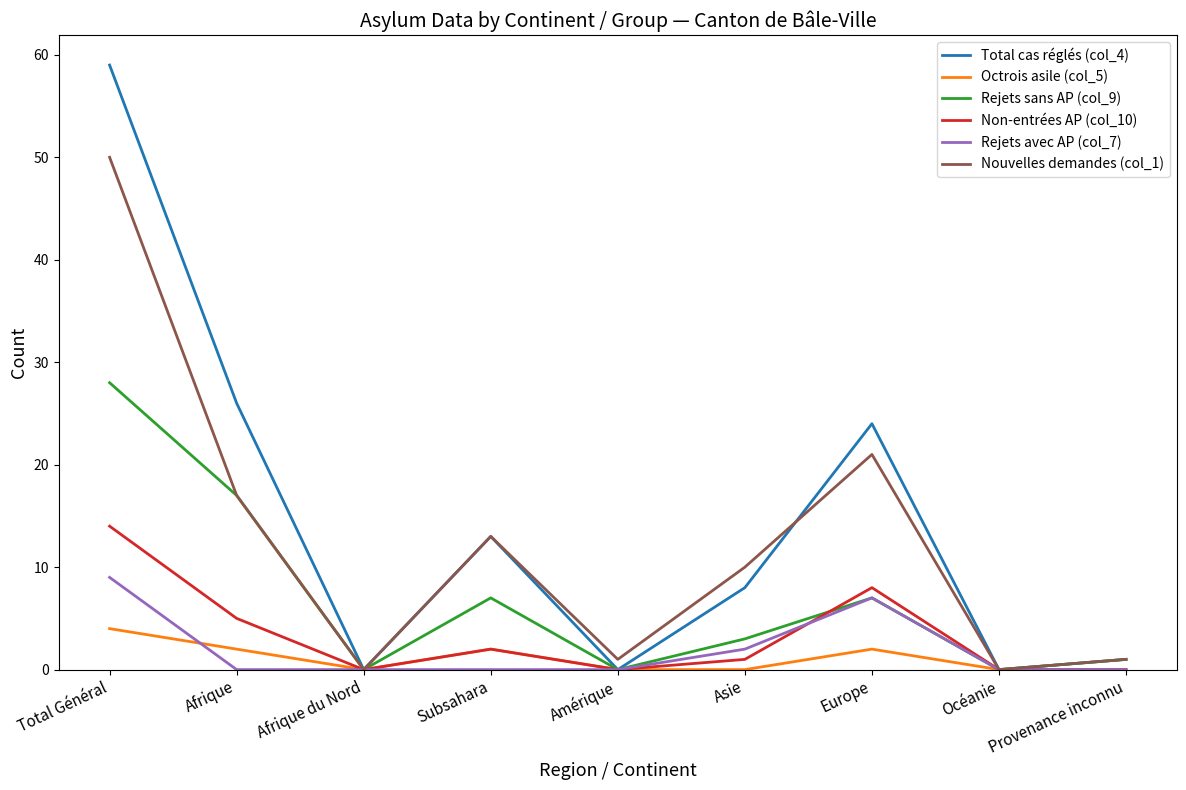

At how many categories does at least one series exceed 7?

5